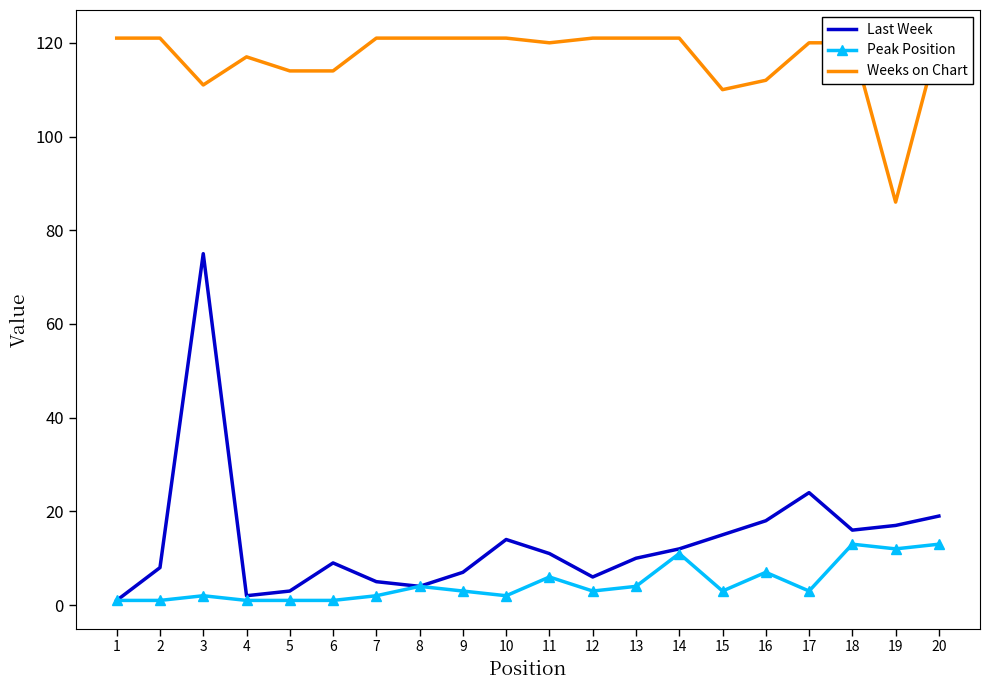

What is the difference between the maximum and minimum values in the Weeks on Chart series?

35